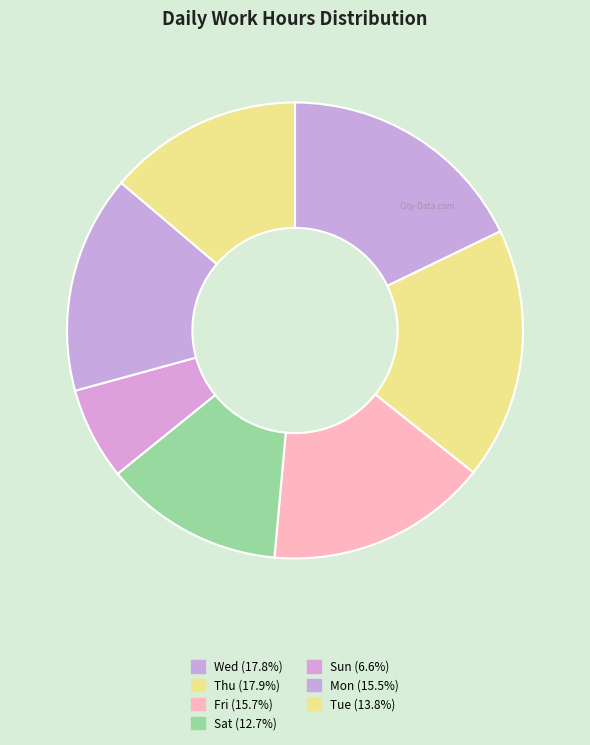

How many segments does this pie chart have?

7